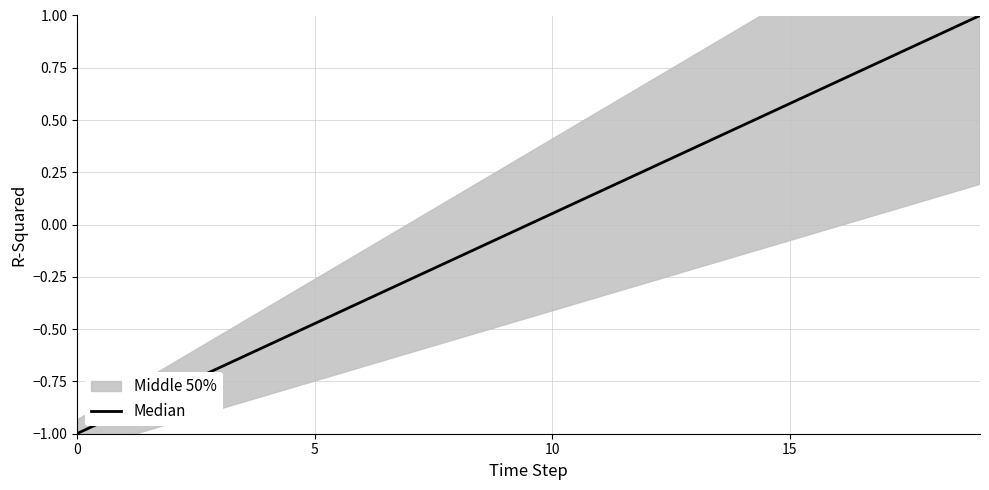

Is it true that the value at 9 is -0.1?

False